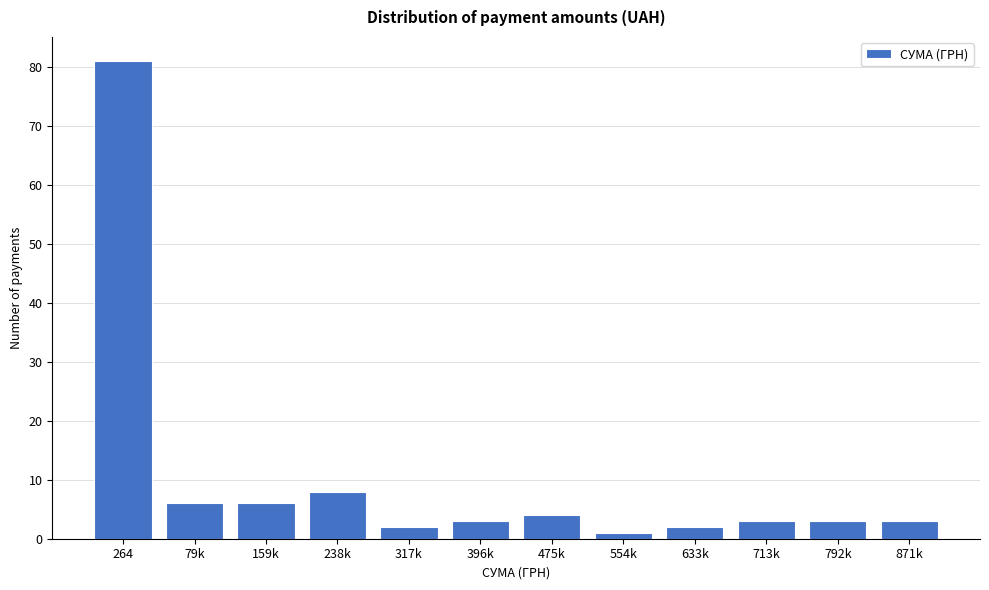

Reading left to right, transcribe all the data shown in this chart.

264=81	79k=6	159k=6	238k=8	317k=2	396k=3	475k=4	554k=1	633k=2	713k=3	792k=3	871k=3